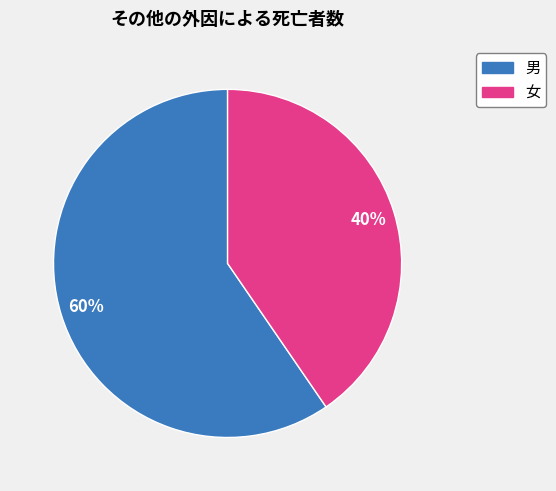

Count the number of slices in the pie.

2